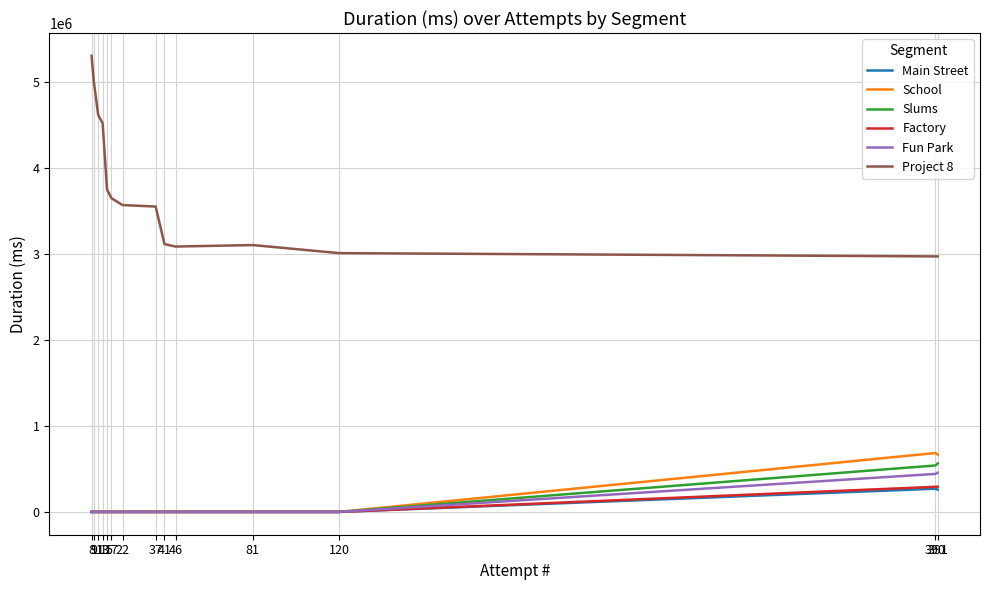

Reading left to right, list all the values displayed in this chart.

Main Street: 8=0	9=0	11=0	13=0	15=0	17=0	22=0	37=0	41=0	46=0	81=0	120=0	390=269994	391=259249
School: 8=0	9=0	11=0	13=0	15=0	17=0	22=0	37=0	41=0	46=0	81=0	120=0	390=685561	391=667063
Slums: 8=0	9=0	11=0	13=0	15=0	17=0	22=0	37=0	41=0	46=0	81=0	120=0	390=540706	391=563632
Factory: 8=0	9=0	11=0	13=0	15=0	17=0	22=0	37=0	41=0	46=0	81=0	120=0	390=292218	391=293902
Fun Park: 8=0	9=0	11=0	13=0	15=0	17=0	22=0	37=0	41=0	46=0	81=0	120=0	390=442329	391=456647
Project 8: 8=5306734	9=5008272	11=4617952	13=4522283	15=3751571	17=3649909	22=3570361	37=3552990	41=3116445	46=3087645	81=3104819	120=3011274	390=2972959	391=2973002